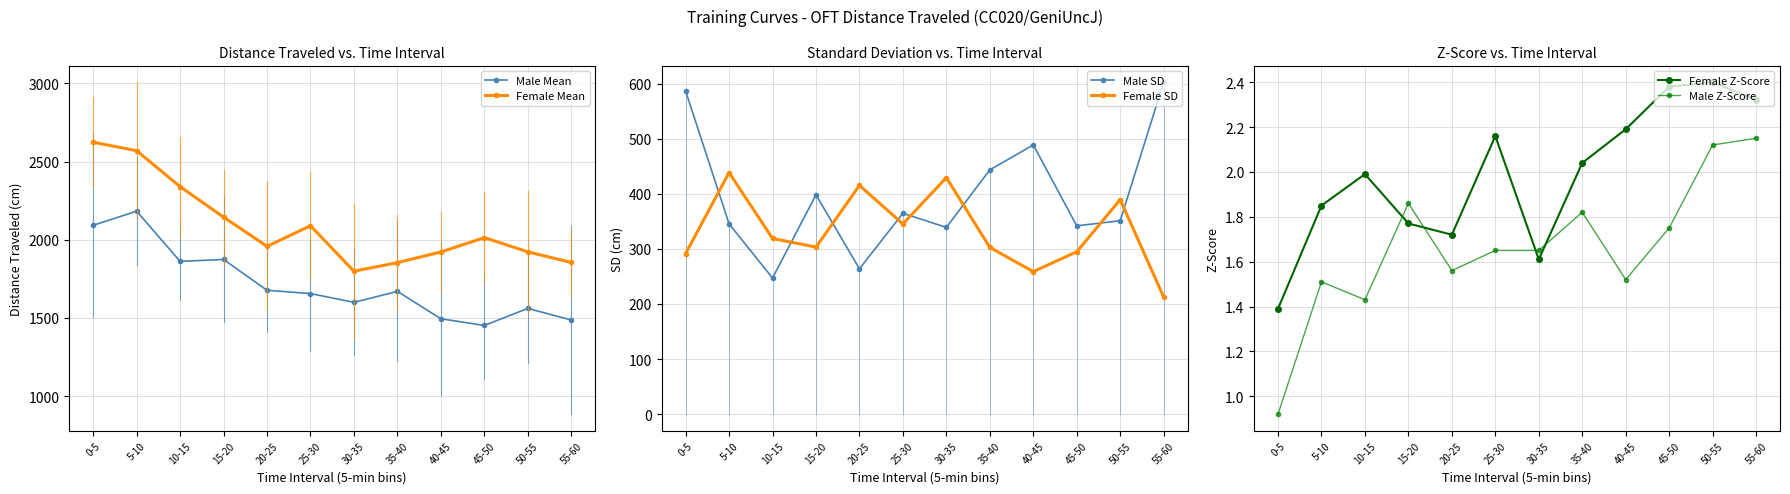

What is the label of the 8th point from the right?

20-25